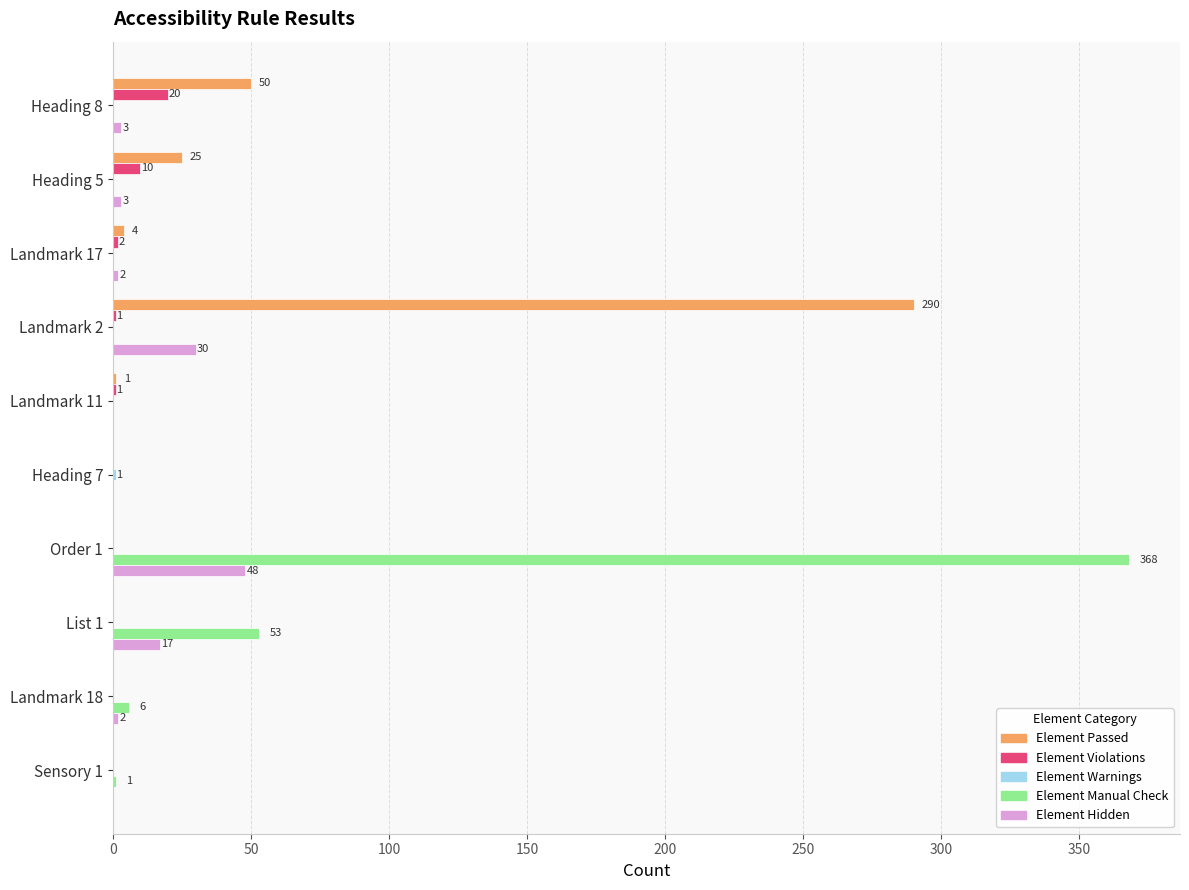

Where is Element Passed nearest to the value 145?

Heading 8